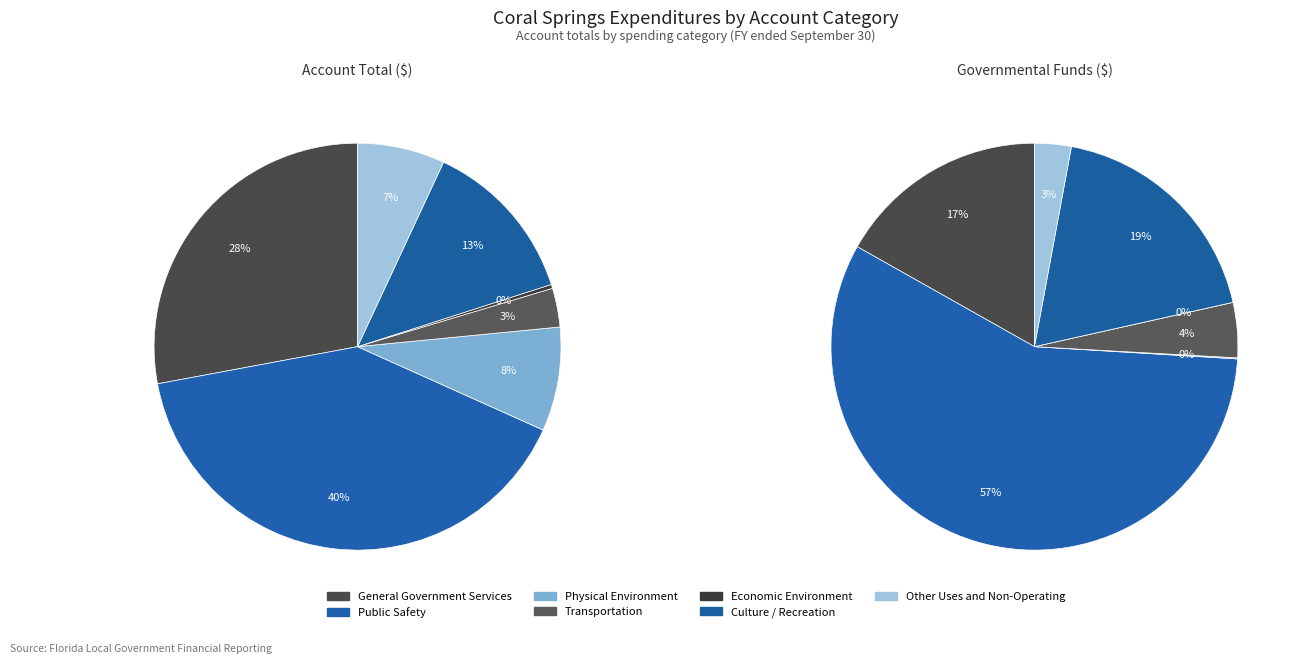

To the nearest percent, what is the difference between the largest and smallest slice percentages?

40%